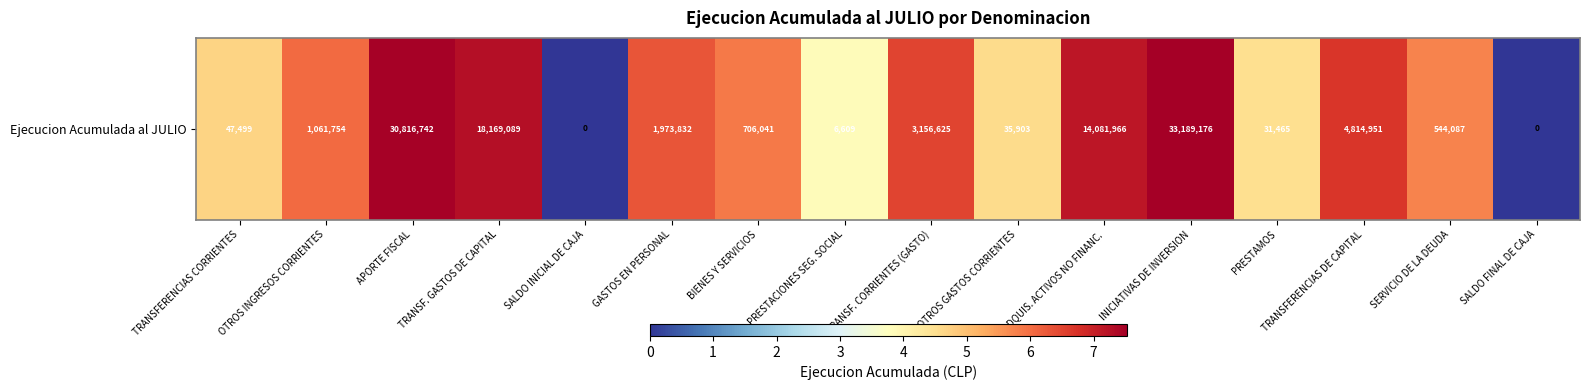

Rank the categories by value from lowest to highest.

SALDO INICIAL DE CAJA, SALDO FINAL DE CAJA, PRESTACIONES SEG. SOCIAL, PRESTAMOS, OTROS GASTOS CORRIENTES, TRANSFERENCIAS CORRIENTES, SERVICIO DE LA DEUDA, BIENES Y SERVICIOS, OTROS INGRESOS CORRIENTES, GASTOS EN PERSONAL, TRANSF. CORRIENTES (GASTO), TRANSFERENCIAS DE CAPITAL, ADQUIS. ACTIVOS NO FINANC., TRANSF. GASTOS DE CAPITAL, APORTE FISCAL, INICIATIVAS DE INVERSION